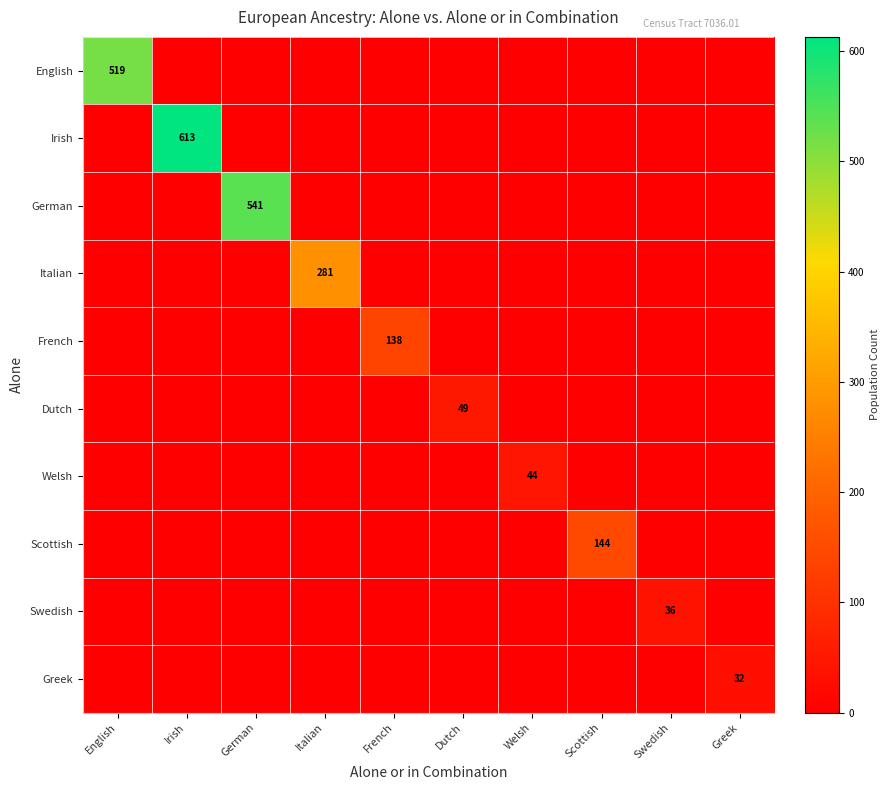

What is the maximum value shown in the chart?

613